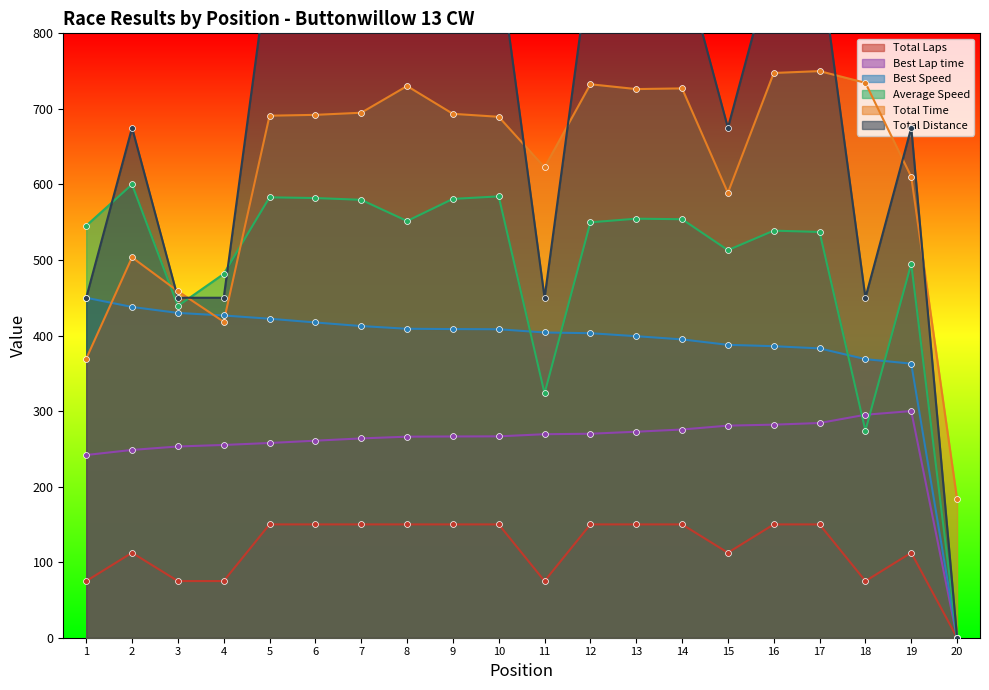

Which series has the largest total across all categories?

Total Distance